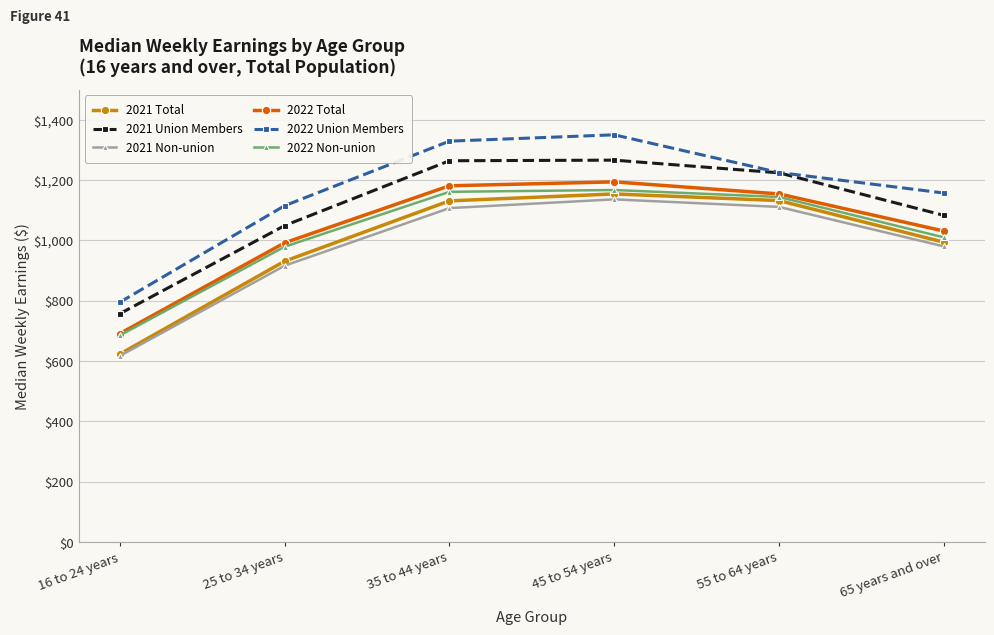

True or false: 2021 Non-union has a value of 856 at 16 to 24 years.

False